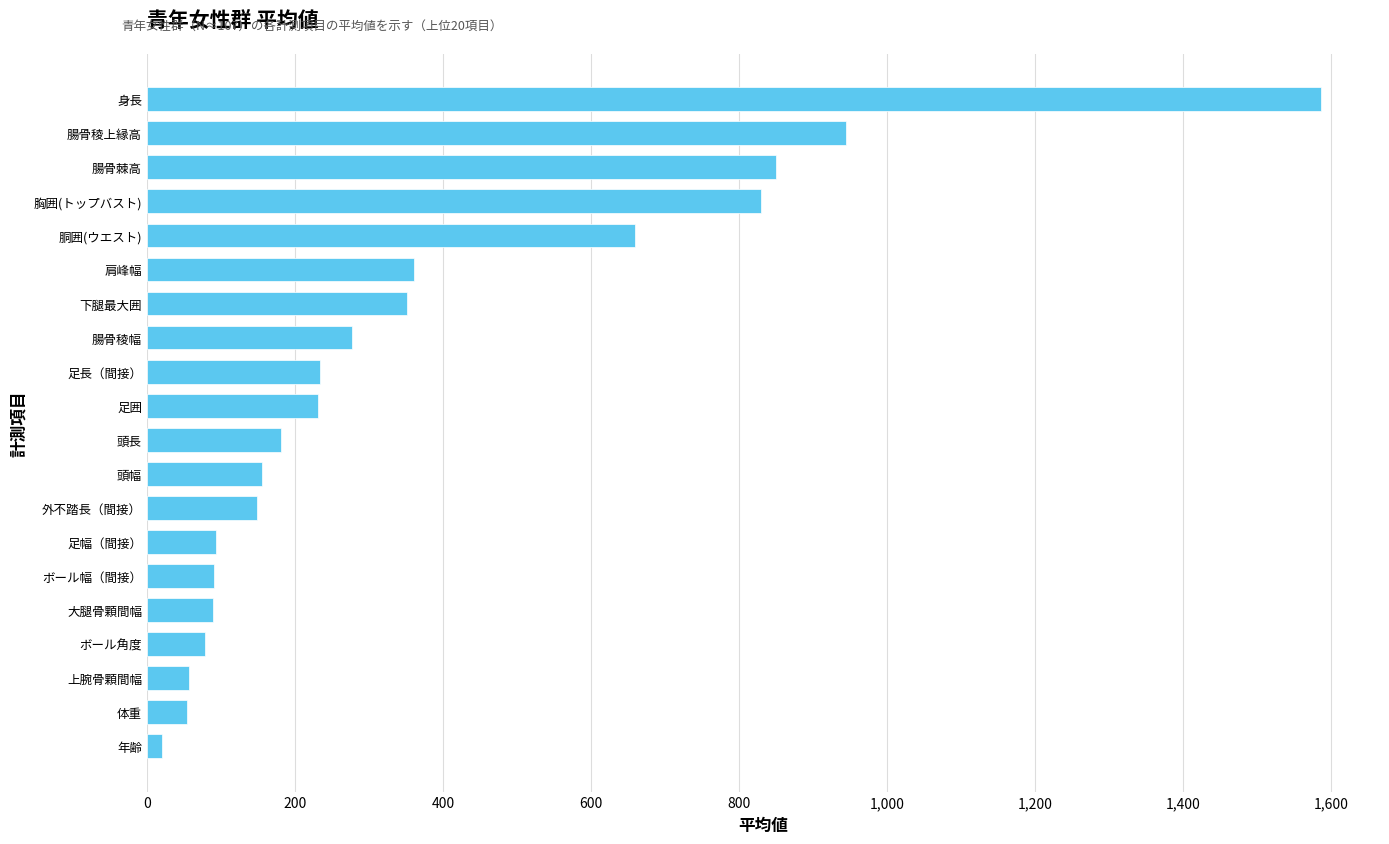

What is the difference between the maximum and second lowest values?

1532.8